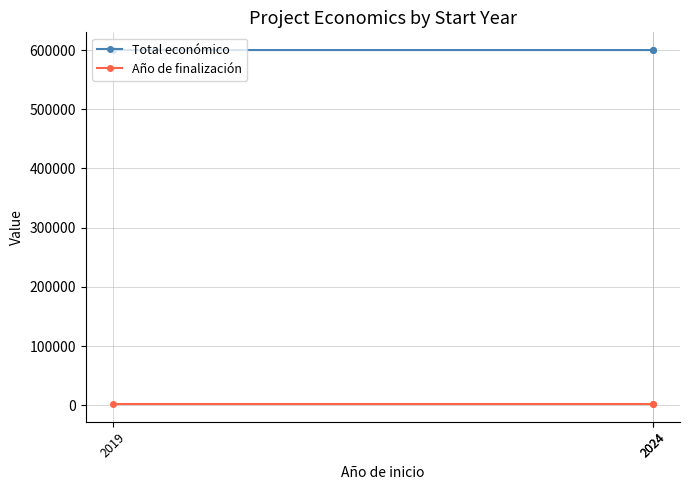

The Año de finalización series shows 2966 at 2019. True or false?

False